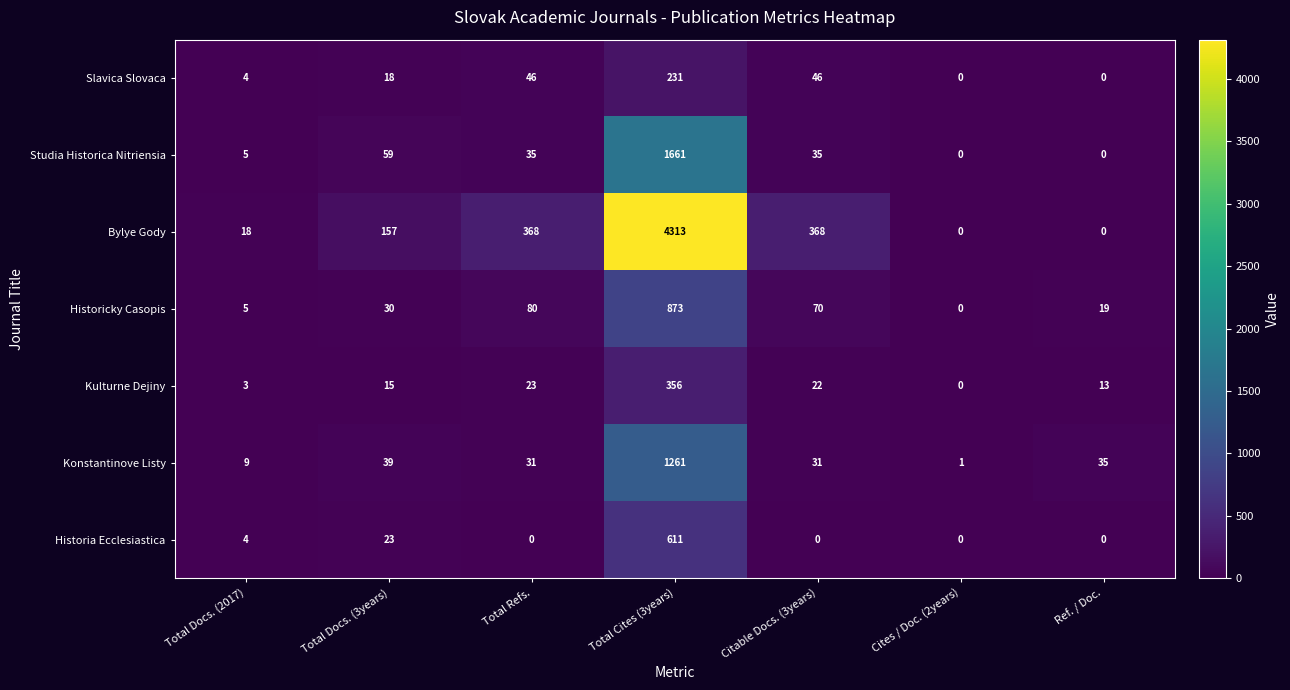

At which category is the sum across all series the highest?

Total Cites (3years)